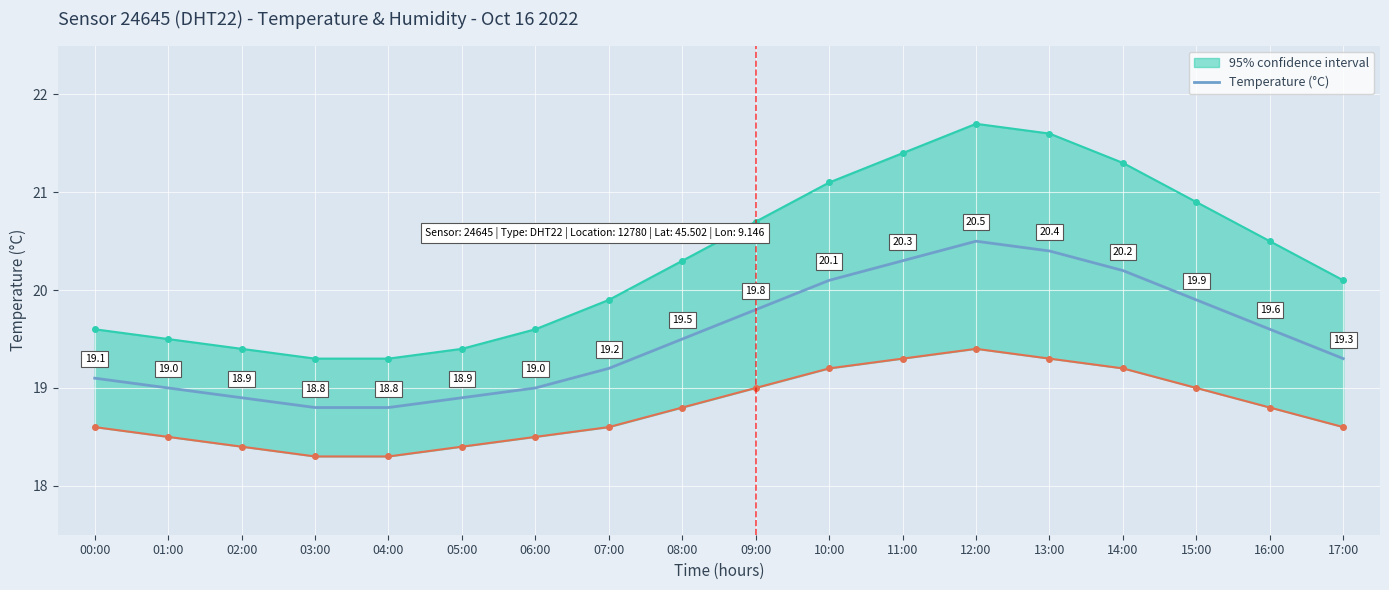

Where does the data first go above 19?

00:00